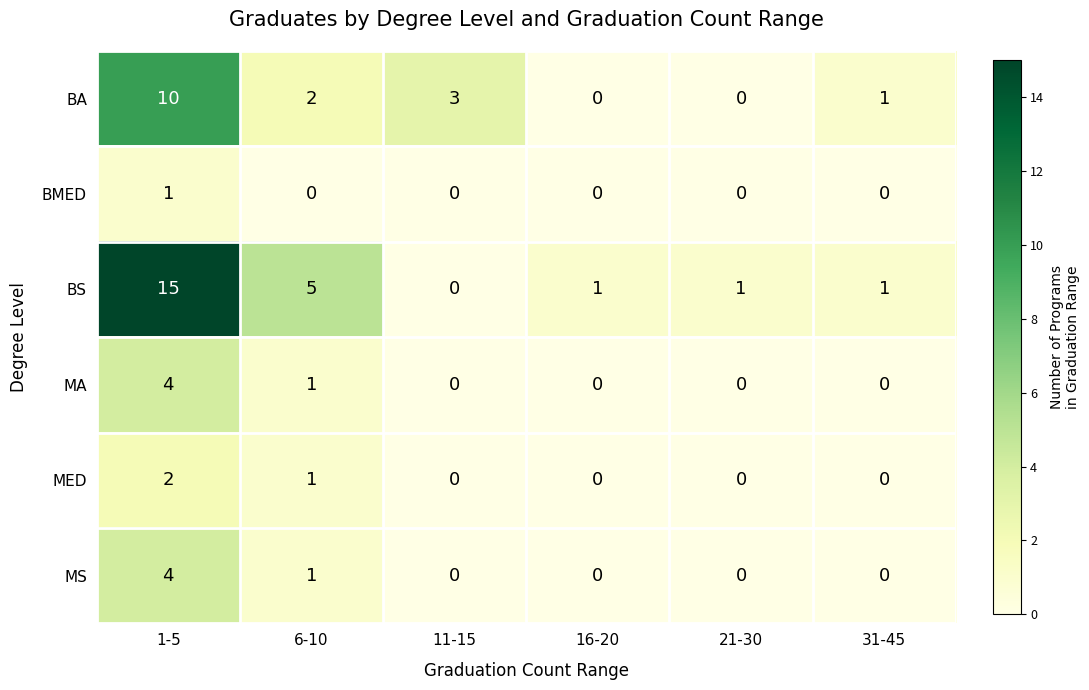

Which series has the largest range (max minus min)?

BS